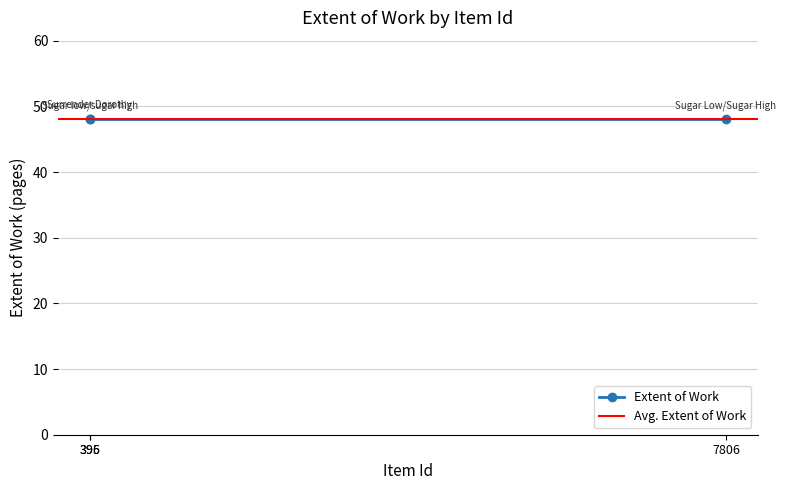

The Extent of Work series shows 82 at Surrender Dorothy. True or false?

False